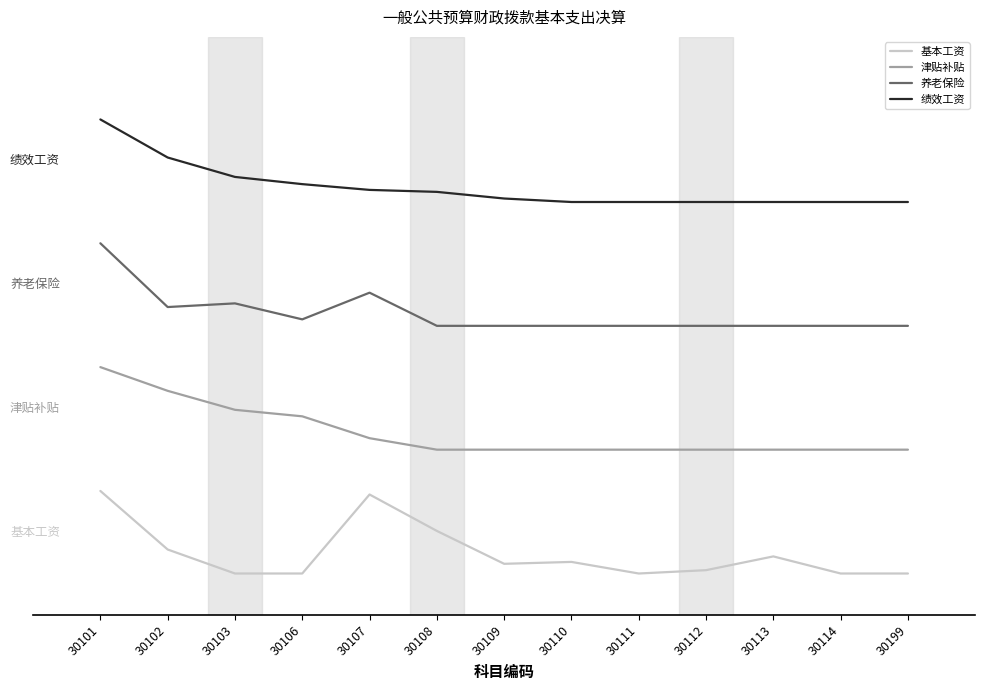

Rank the series at 30110 from lowest to highest value.

基本工资, 津贴补贴, 养老保险, 绩效工资